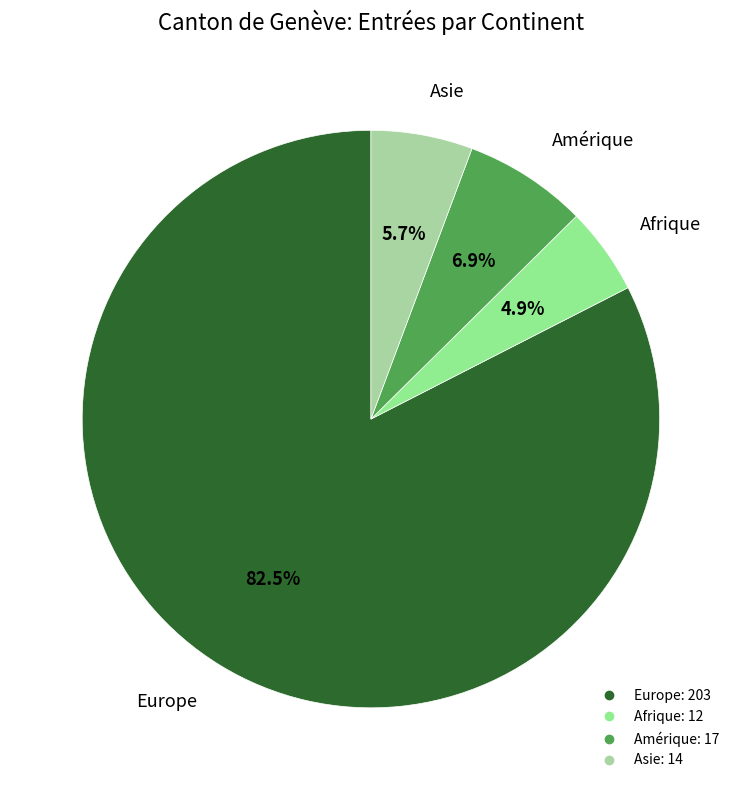

Is there any slice that represents more than half of the pie?

Yes